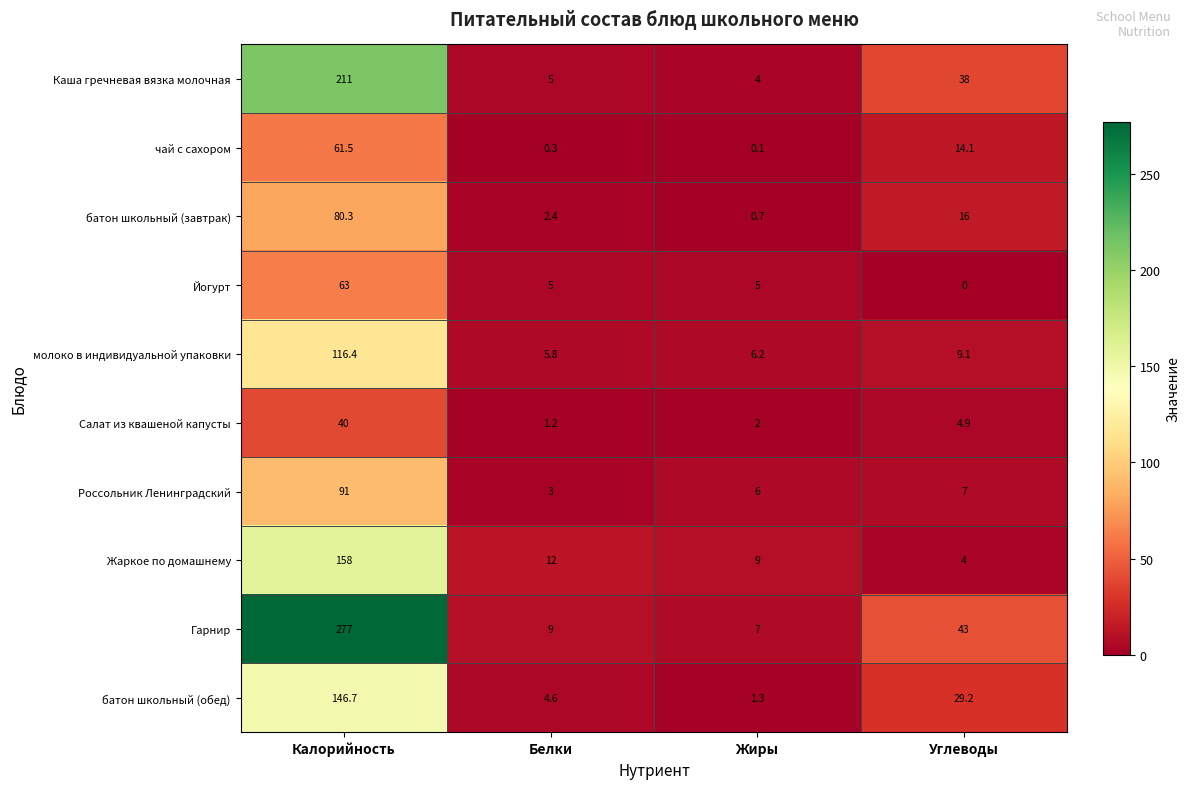

Which category has the highest value across all series?

Калорийность